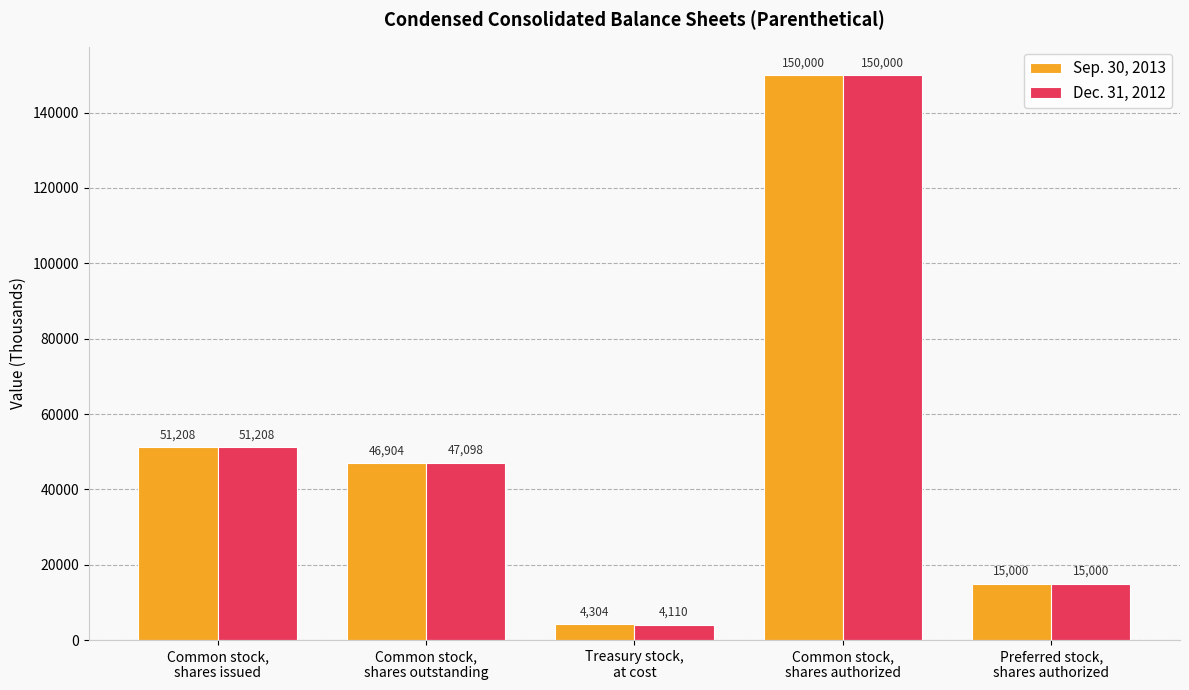

What is the value of the Dec. 31, 2012 bar at the 2nd from the left?

47098